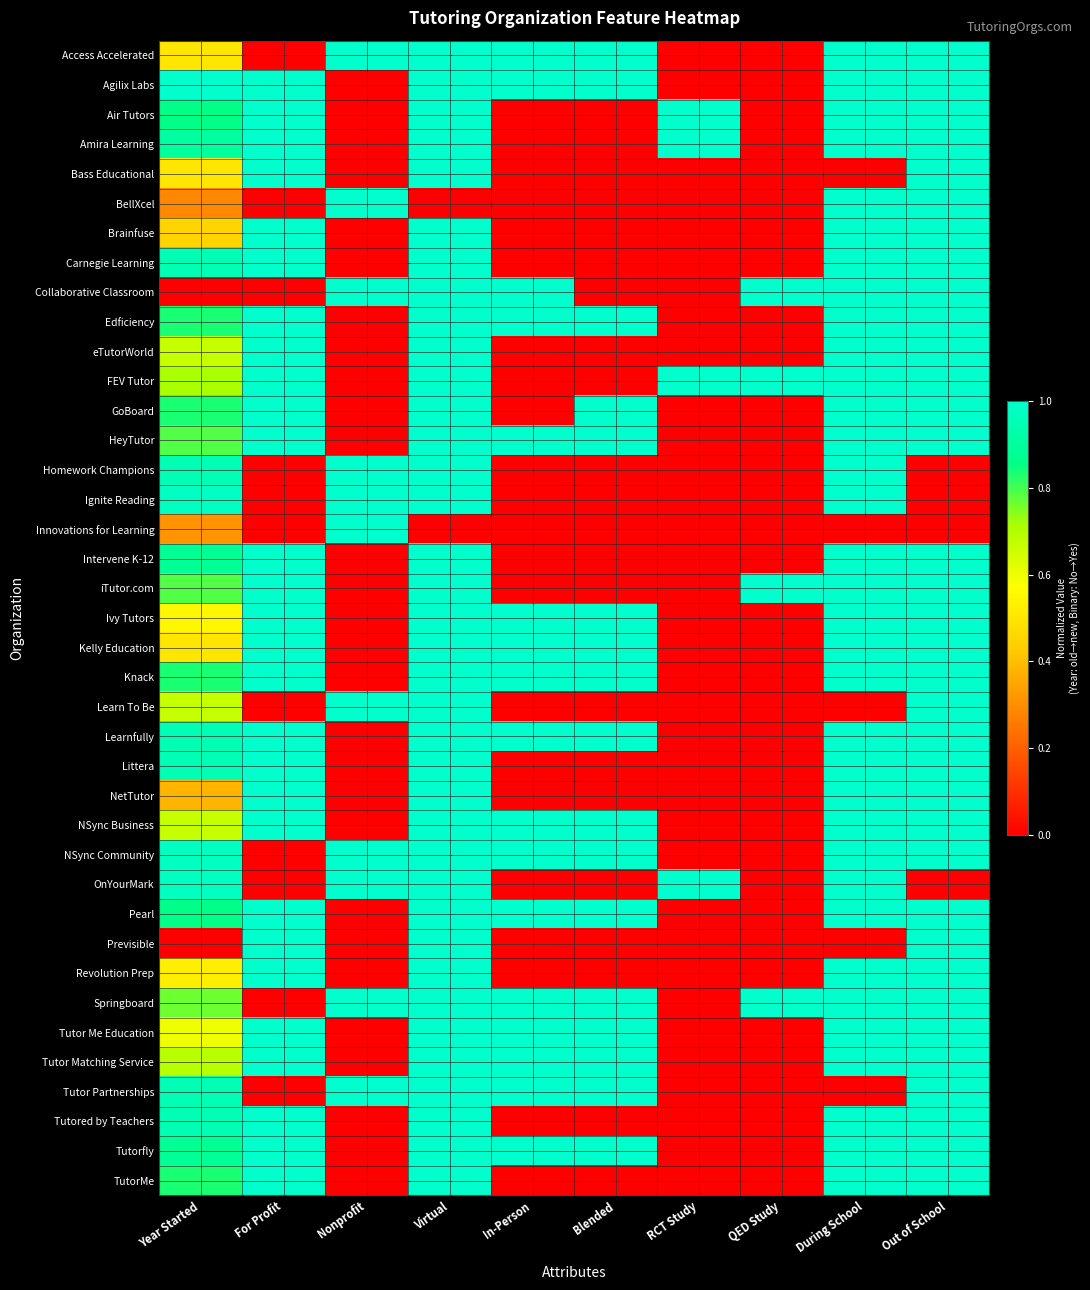

List the series in order of their peak value, highest first.

Access Accelerated, Agilix Labs, Air Tutors, Amira Learning, Bass Educational, BellXcel, Brainfuse, Carnegie Learning, Collaborative Classroom, Edficiency, eTutorWorld, FEV Tutor, GoBoard, HeyTutor, Homework Champions, Ignite Reading, Innovations for Learning, Intervene K-12, iTutor.com, Ivy Tutors, Kelly Education, Knack, Learn To Be, Learnfully, Littera, NetTutor, NSync Business, NSync Community, OnYourMark, Pearl, Previsible, Revolution Prep, Springboard, Tutor Me Education, Tutor Matching Service, Tutor Partnerships, Tutored by Teachers, Tutorfly, TutorMe